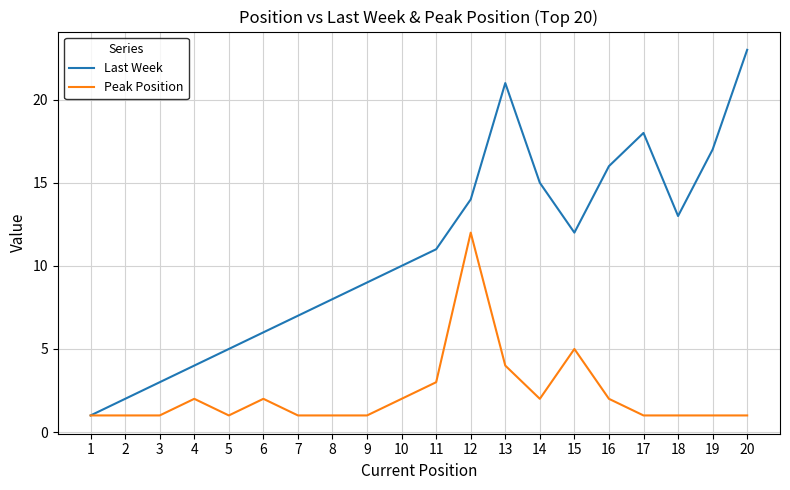

What is the difference between the second highest and second lowest values in the Last Week series?

19